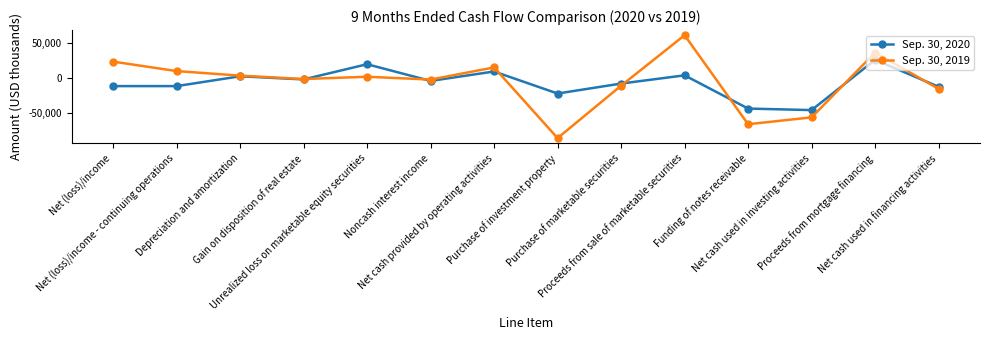

Where does the Sep. 30, 2019 series first go above 2247?

Net (loss)/income